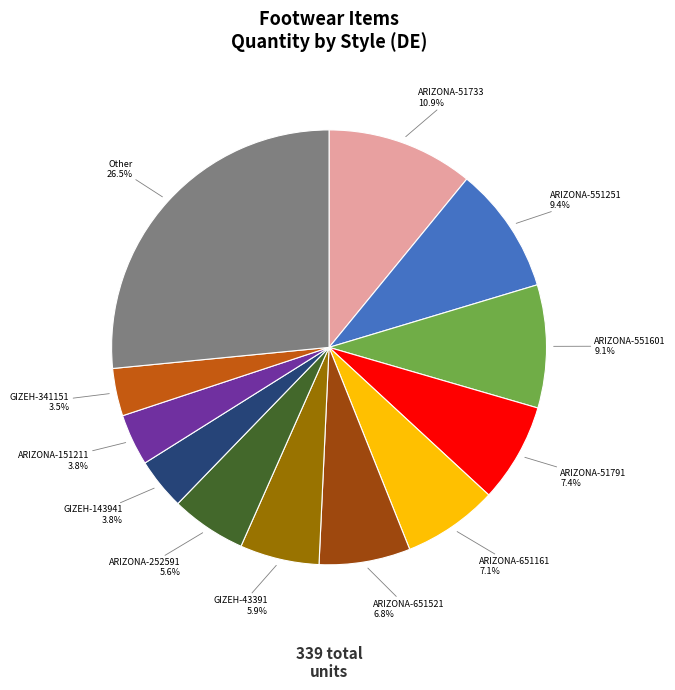

Is there any slice that represents more than half of the pie?

No